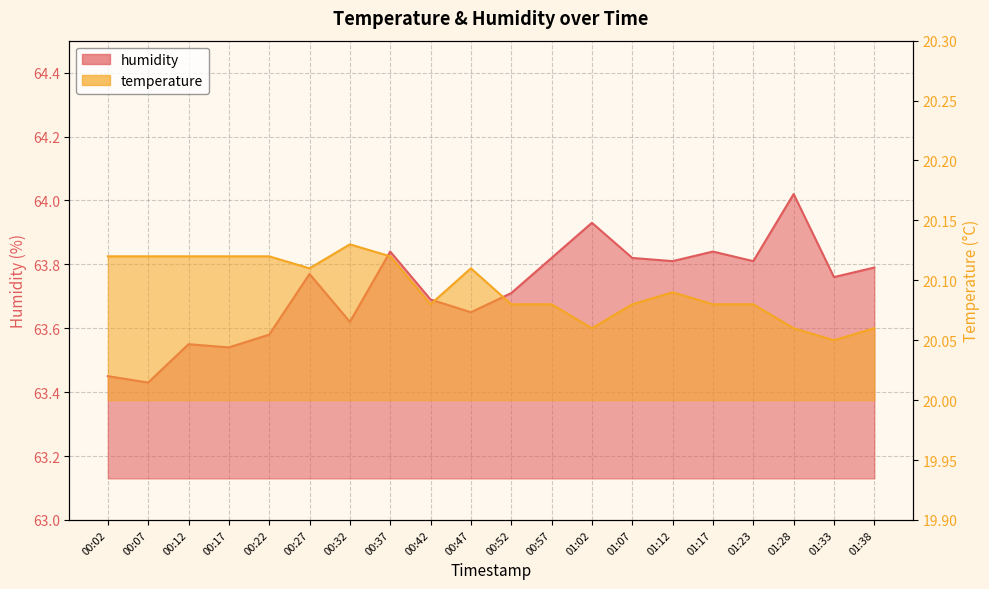

In temperature, how many points are lower than both neighbors (excluding endpoints)?

4